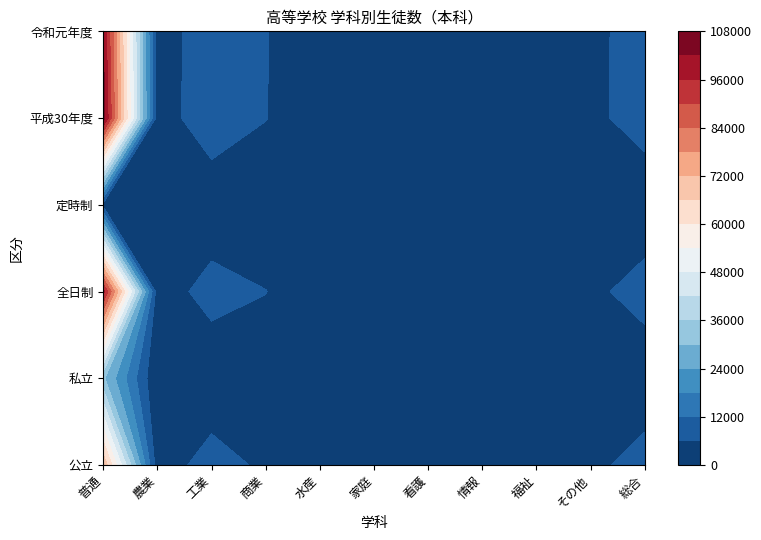

What is the sum of the 全日制 values at 水産 and 情報?

114